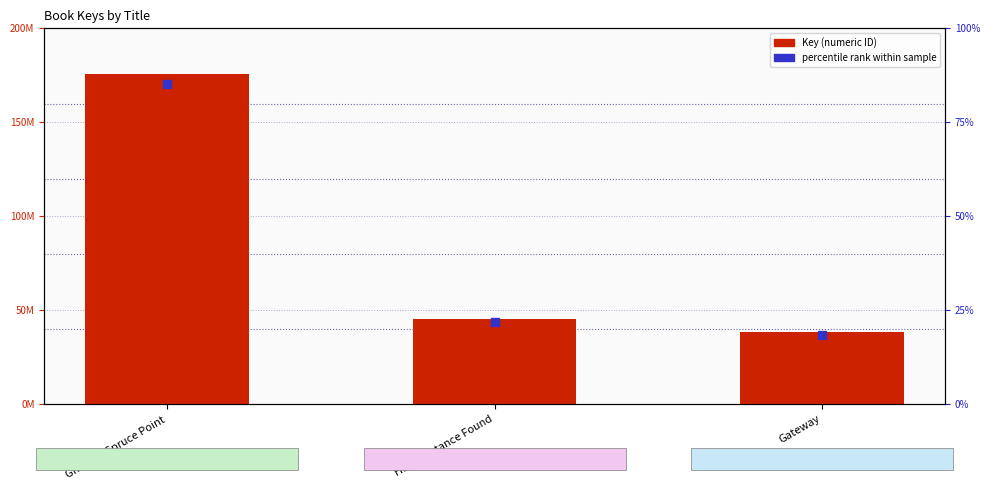

What is the change in value from Ghost of Spruce Point to Happenstance Found?

-130297536